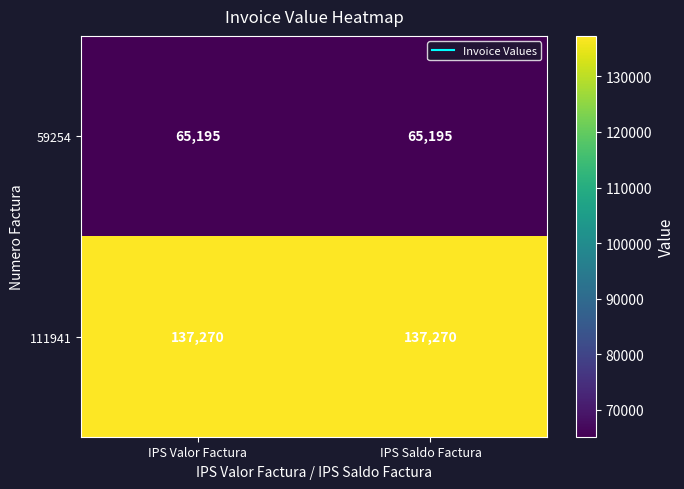

True or false: 111941 has a value of 95847 at IPS Valor Factura.

False